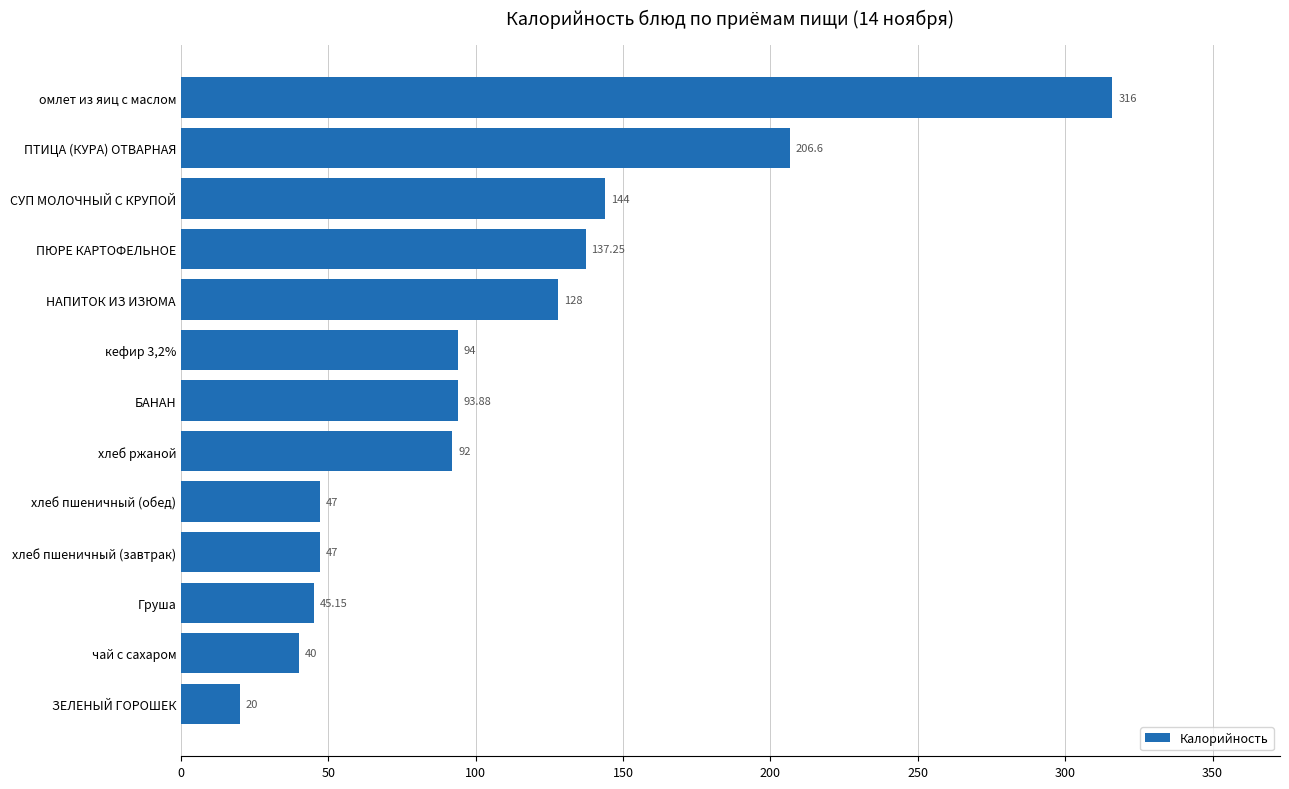

Are the bars grouped side by side (vs. stacked)?

No